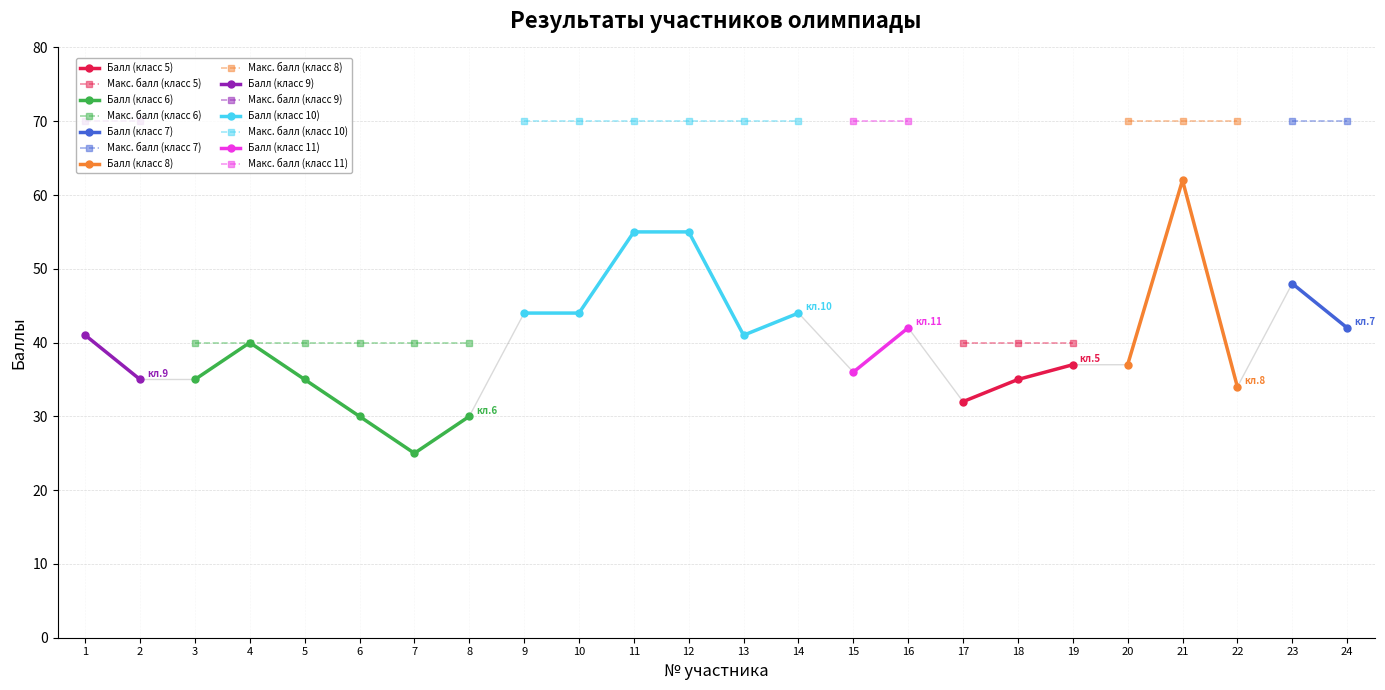

Does the chart have visible grid lines?

Yes